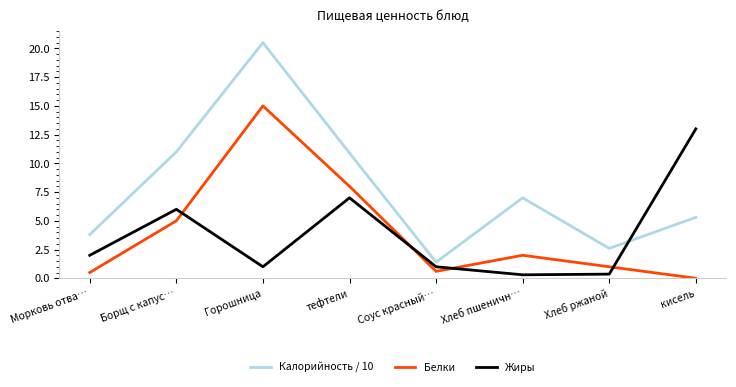

Rank the series by their maximum value, from highest to lowest.

Калорийность / 10, Белки, Жиры